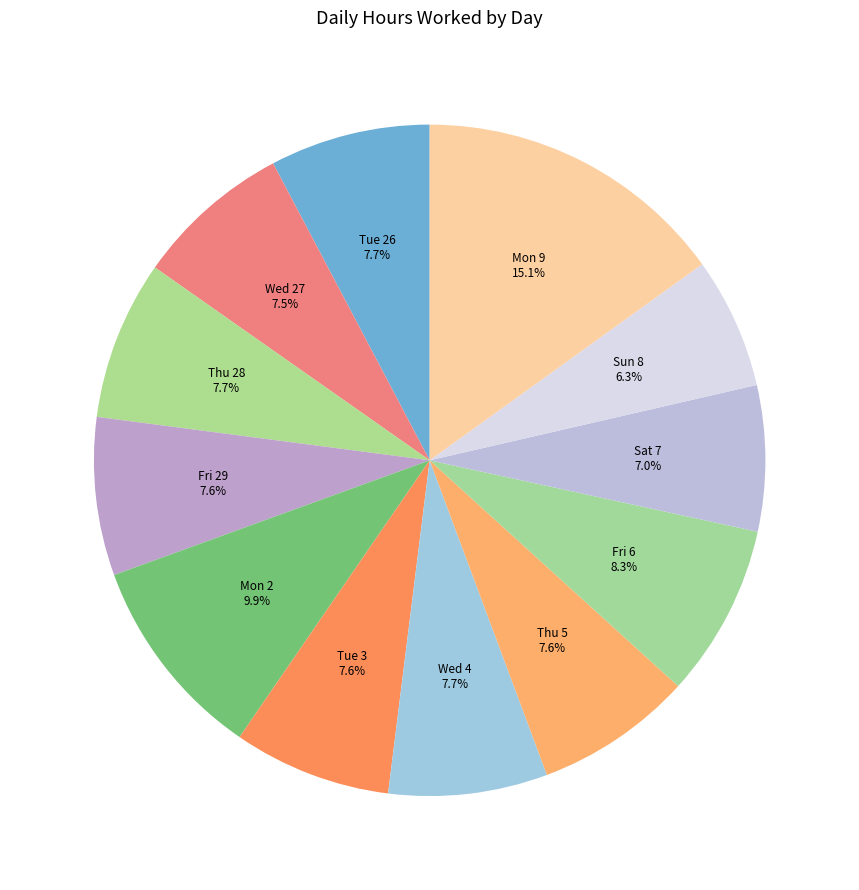

How many segments does this pie chart have?

12